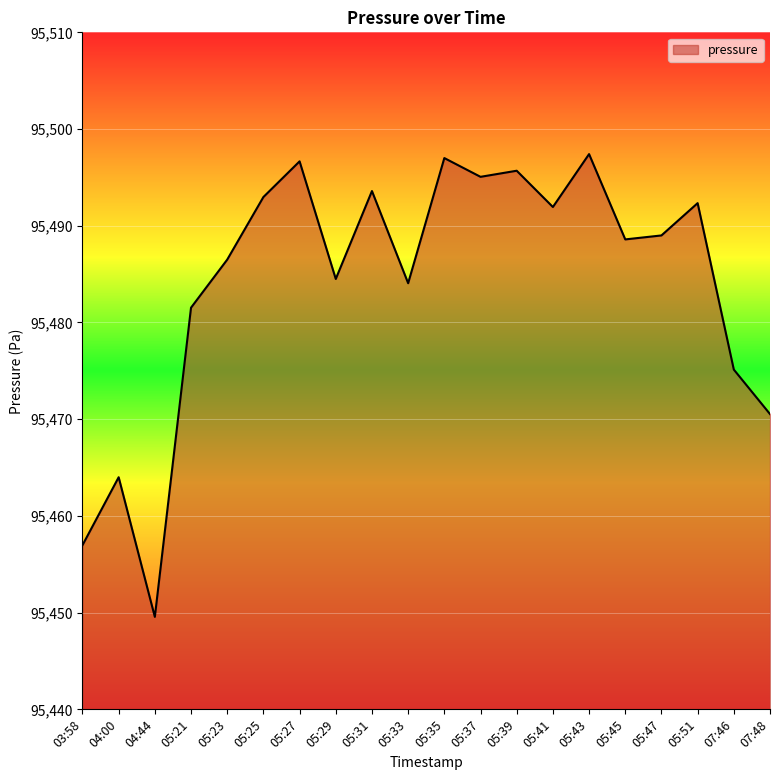

What is the minimum value shown in the chart?

95449.6